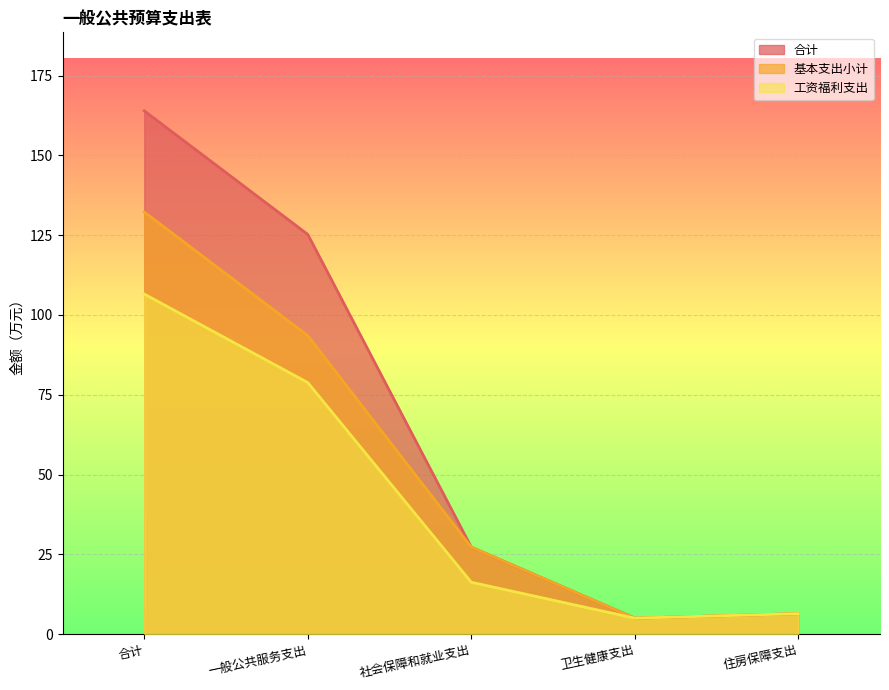

True or false: 合计 and 工资福利支出 cross at least once.

False